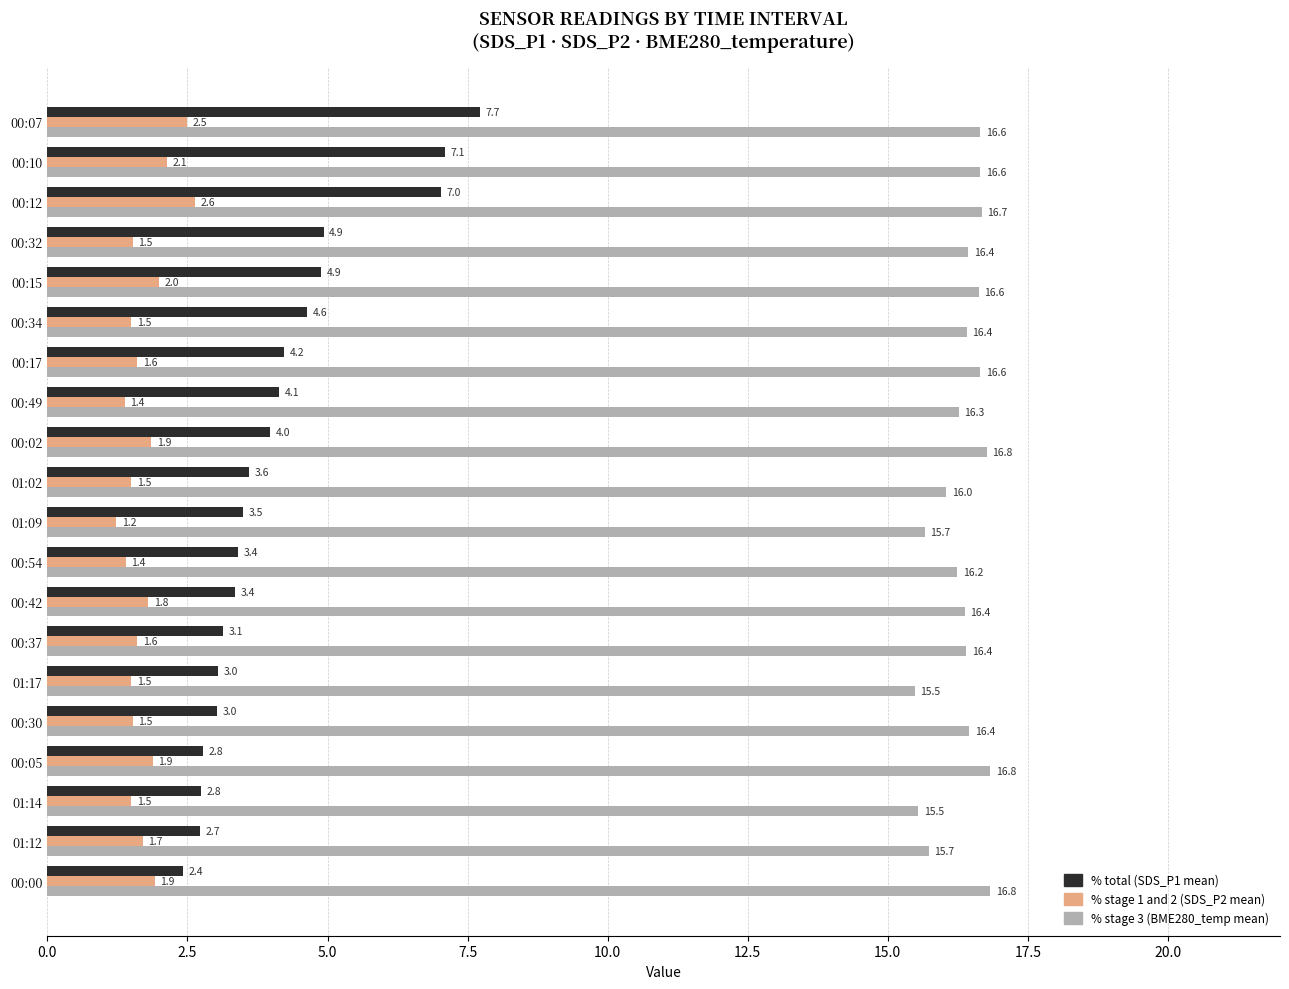

What is the average value of the % stage 3 (BME280_temp mean) series?

16.3